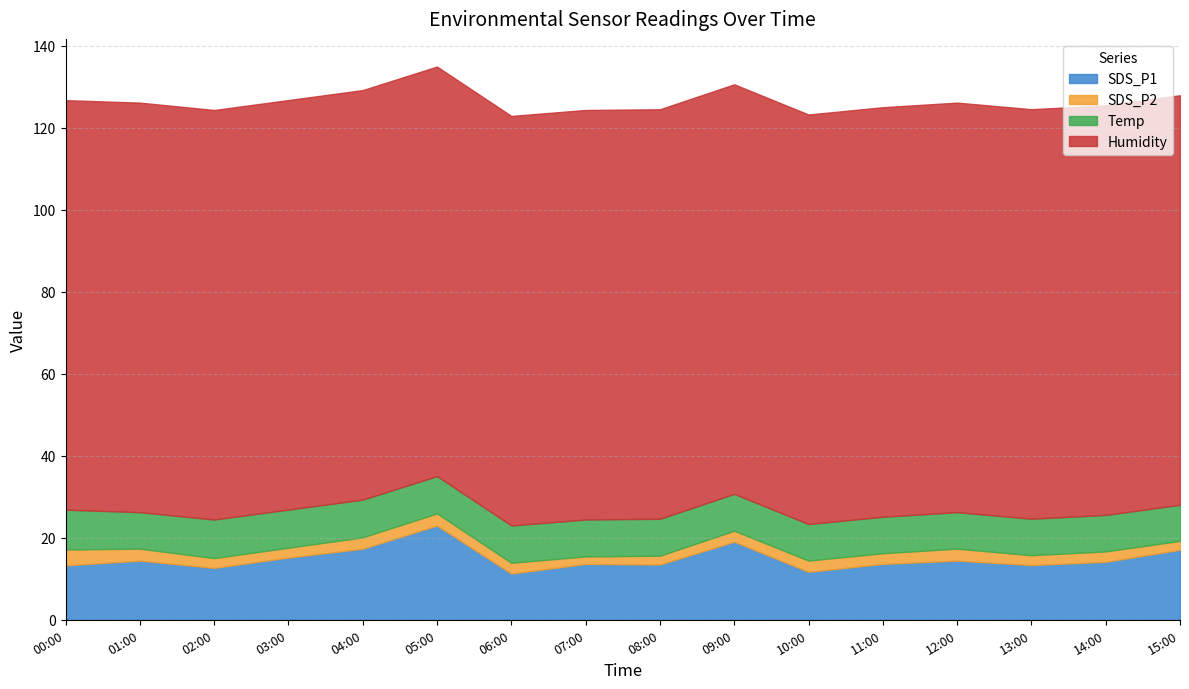

How many values in the SDS_P2 series exceed 2?

15